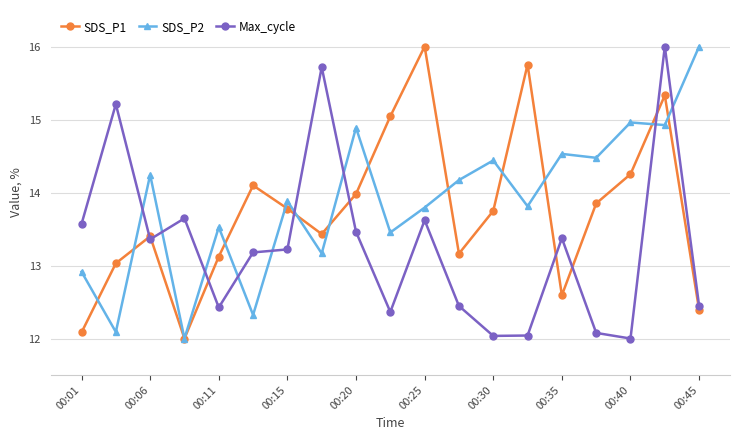

What is the highest value of the SDS_P1 series?

16.0